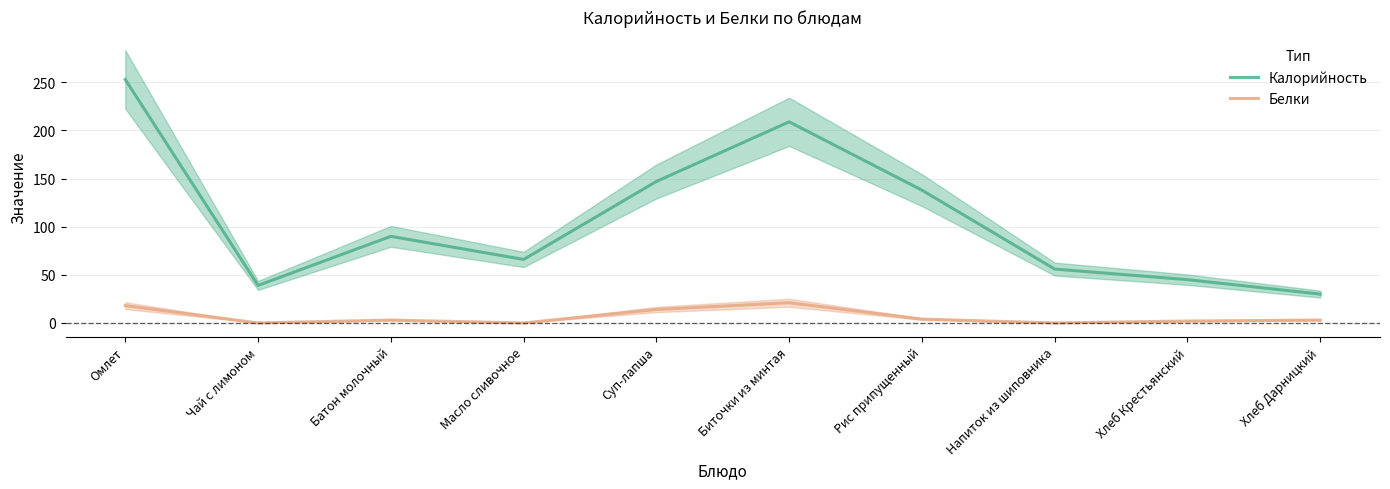

What are all the series names shown in the legend?

Калорийность, Белки